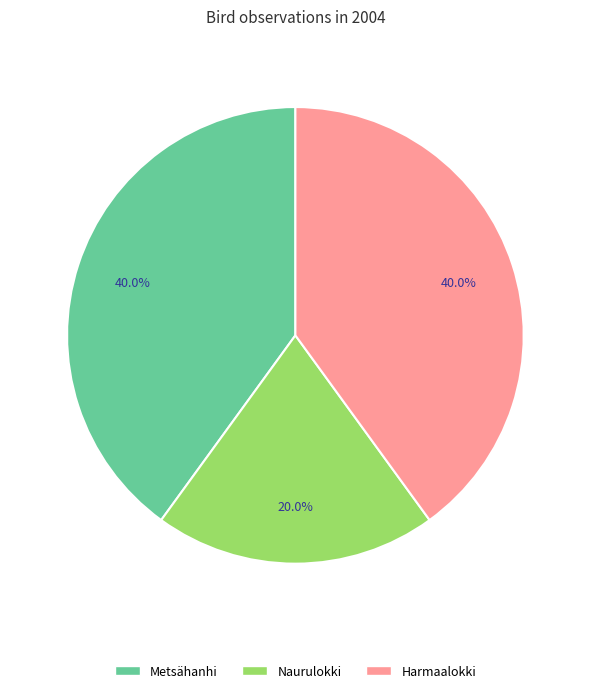

Is there any slice that represents more than half of the pie?

No